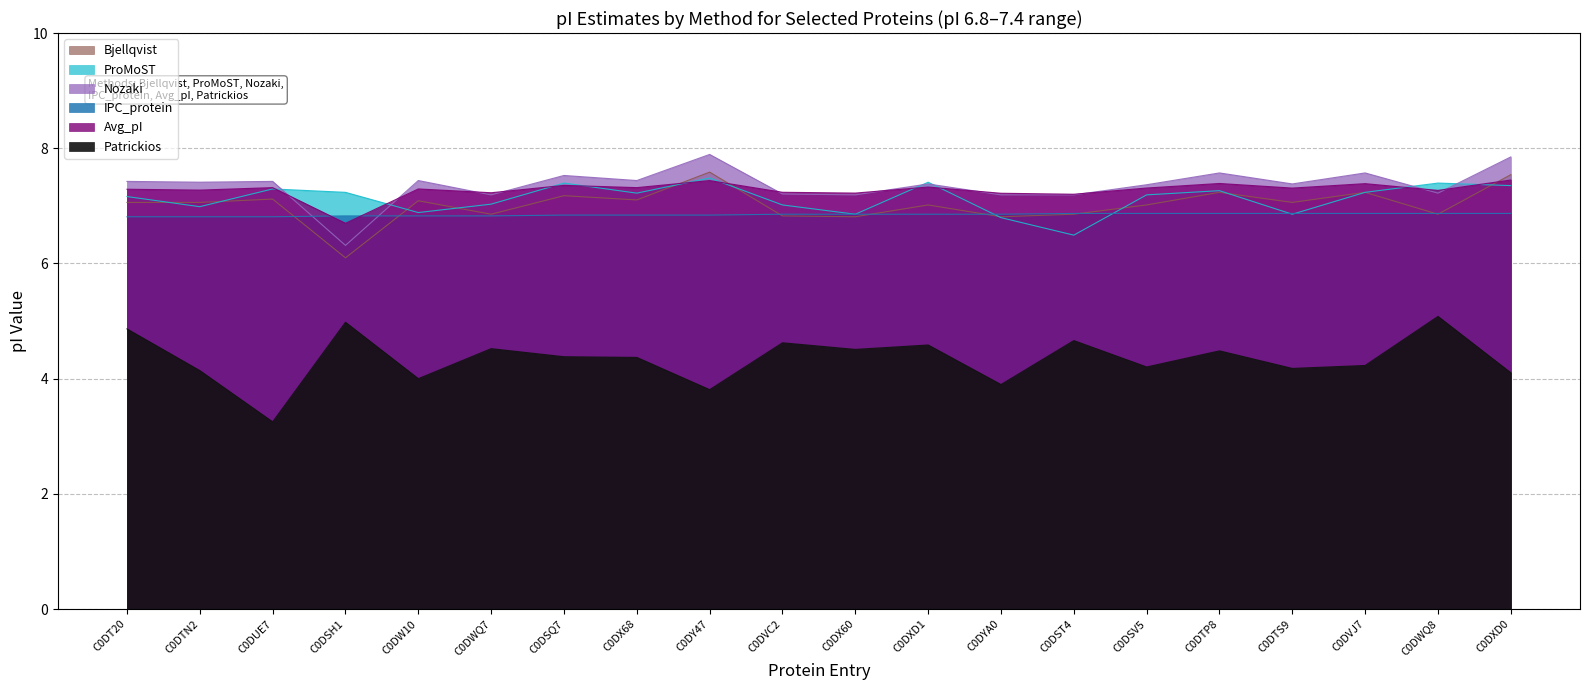

Rank the series by their maximum value, from highest to lowest.

Nozaki, Bjellqvist, ProMoST, Avg_pI, IPC_protein, Patrickios